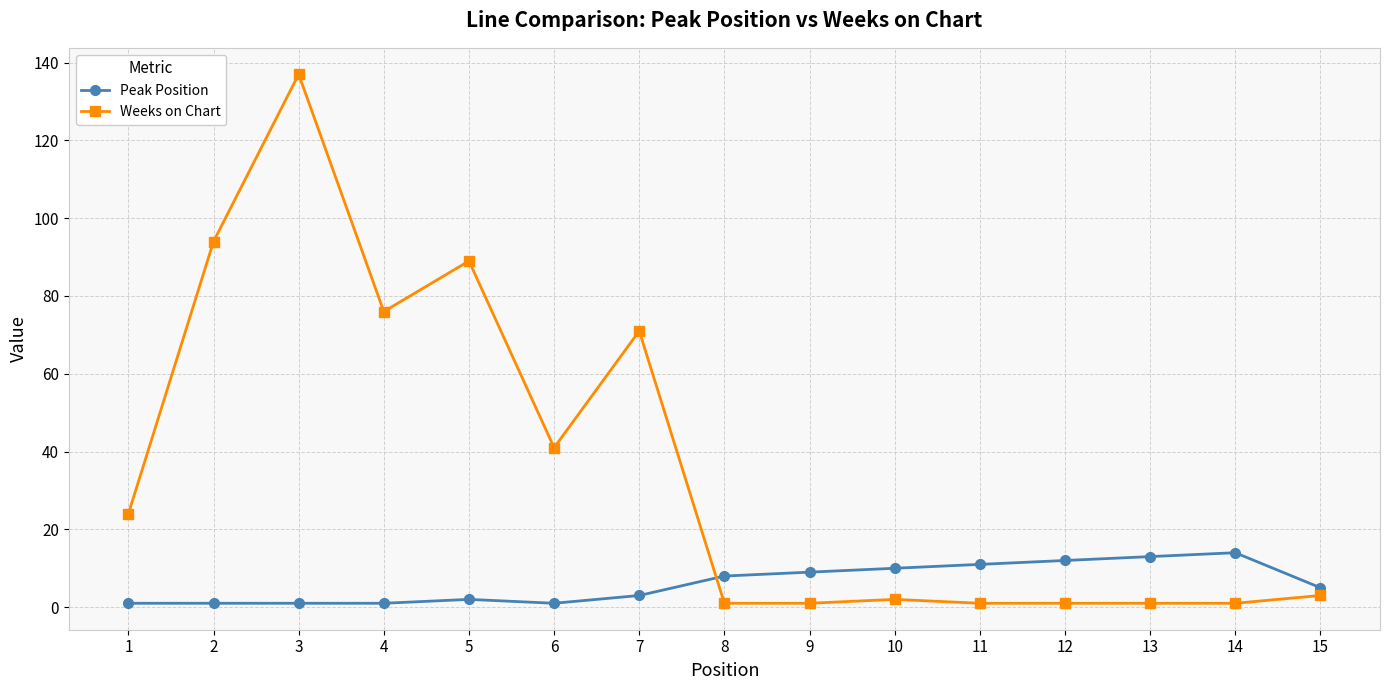

The value of Weeks on Chart at 6 is 57. True or false?

False